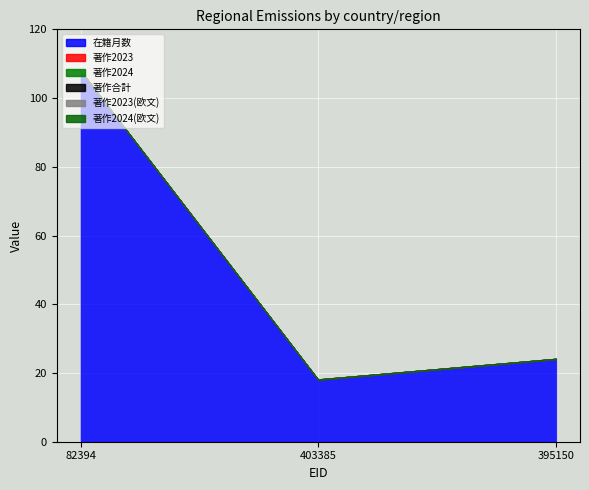

What is the label of the 2nd point from the left?

403385